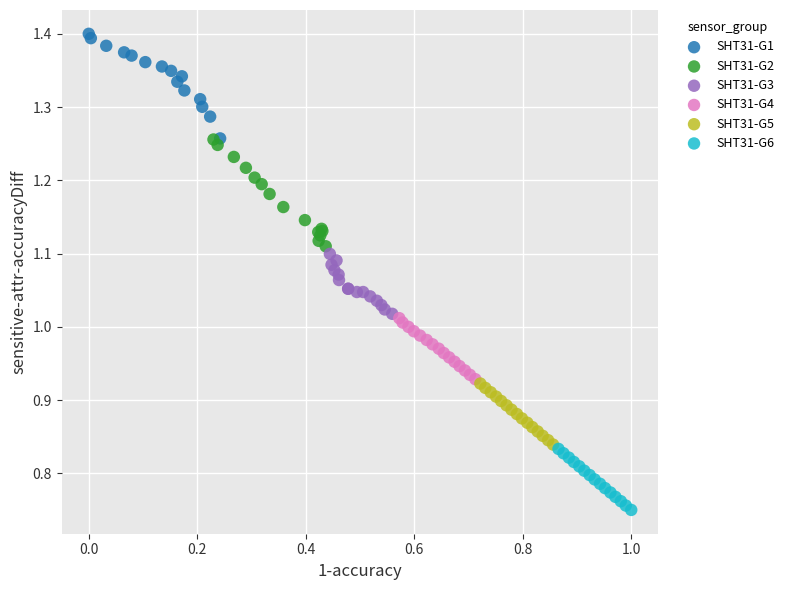

What are all the series names shown in the legend?

SHT31-G1, SHT31-G2, SHT31-G3, SHT31-G4, SHT31-G5, SHT31-G6